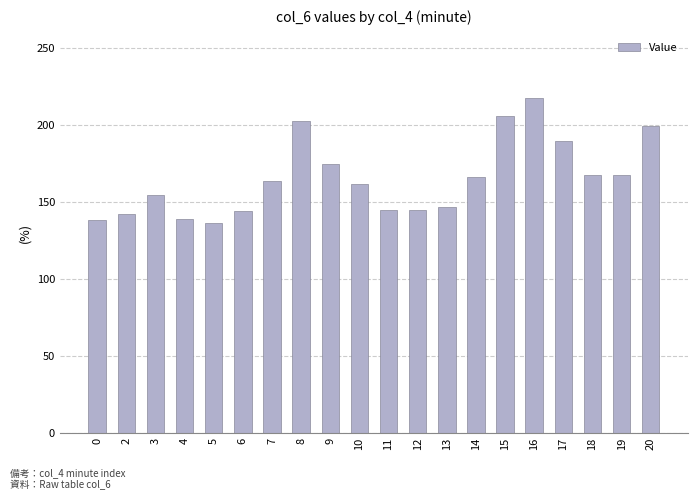

True or false: the data shows 163.6 at 7.

True